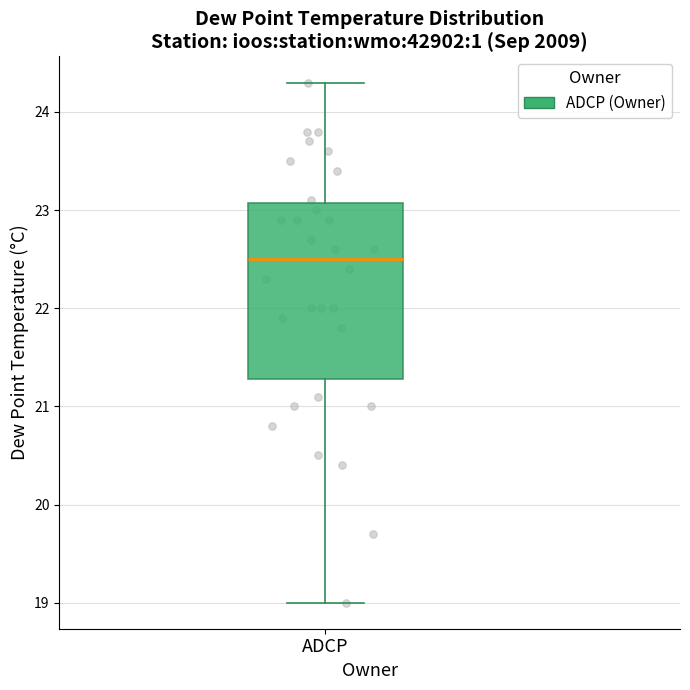

Transcribe this box plot: give where the median line is, the range the box spans, and where the two whiskers end, as read against the y-axis. The values are not printed on the chart, so give them approximately, as read against the axis.

median 22.5, box 21.3 to 23.1, whiskers 19.0 to 24.3